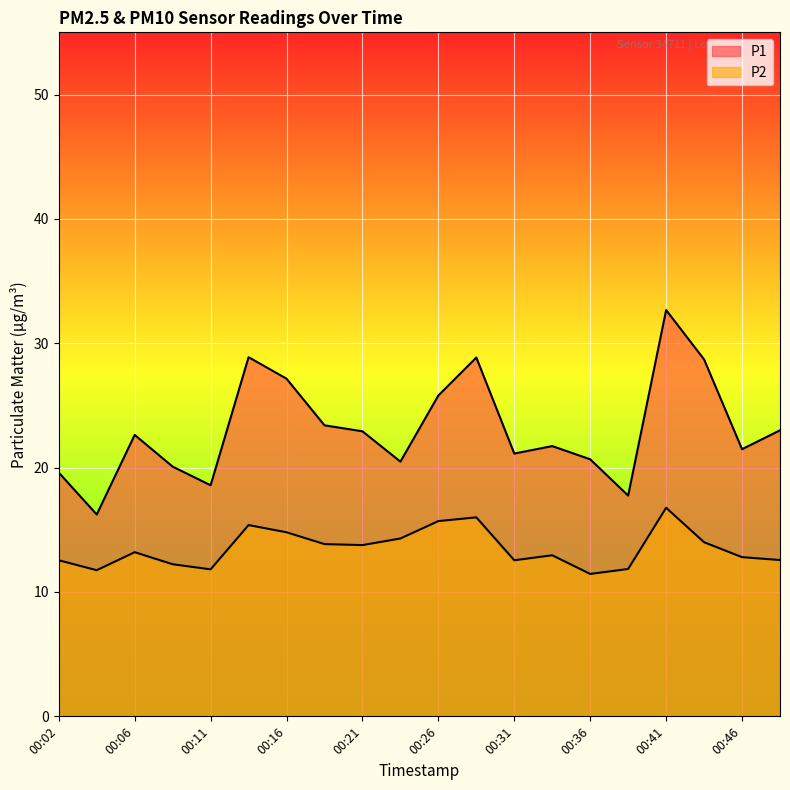

True or false: P1 has more than 0 interior local peaks.

True